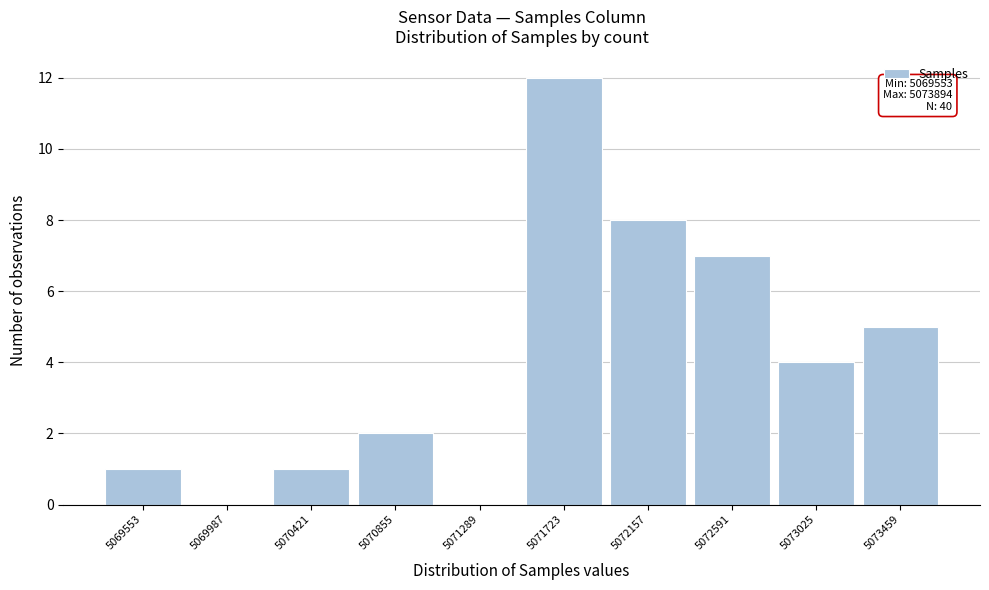

Reading left to right, transcribe all the data shown in this chart.

5069553=1	5069987=0	5070421=1	5070855=2	5071289=0	5071723=12	5072157=8	5072591=7	5073025=4	5073459=5